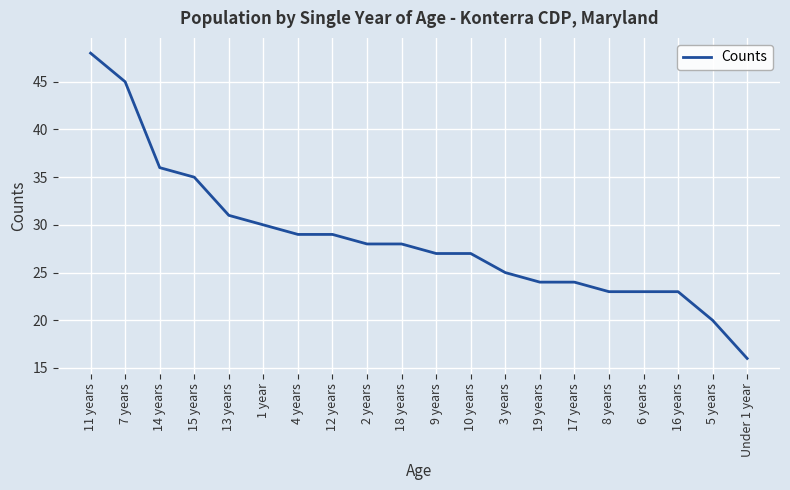

What position from the right is 18 years?

11